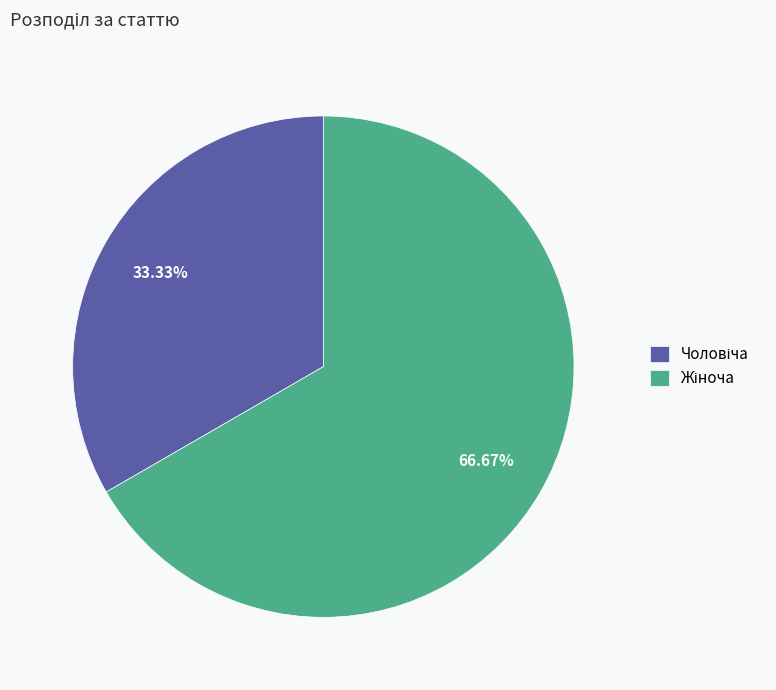

Is there a majority slice in this chart?

Yes